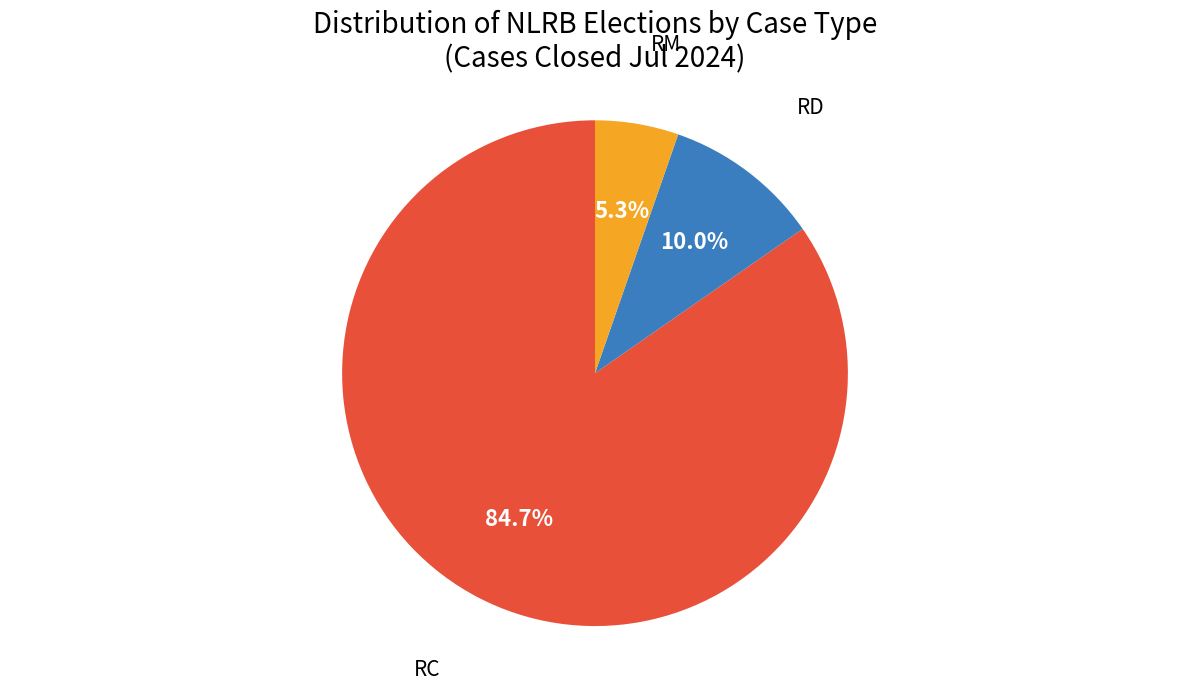

Count the number of slices in the pie.

3